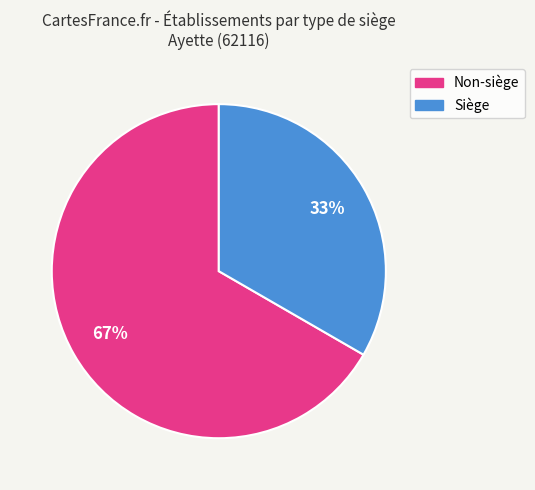

How many slices are in this pie chart?

2